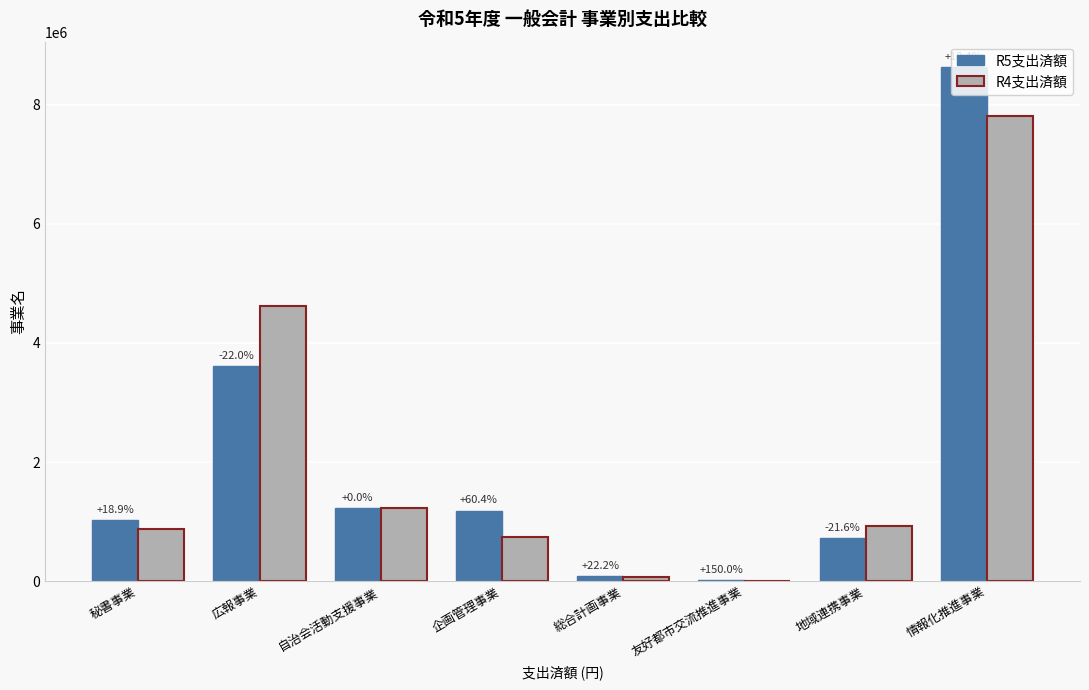

What are all the series names shown in the legend?

R5支出済額, R4支出済額